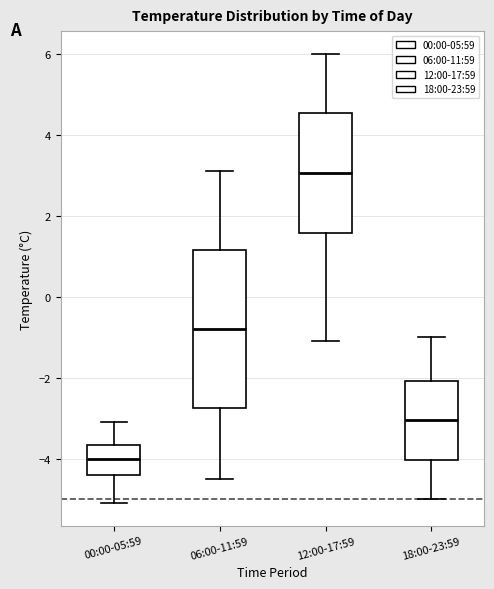

Reading left to right, transcribe this box plot: for each box, give where its median line is, the range the box spans, and where its two whiskers end, as read against the y-axis. The values are not printed on the chart, so give them approximately, as read against the axis.

00:00-05:59: median -4.0, box -4.4 to -3.6, whiskers -5.0 to -3.0
06:00-11:59: median -0.8, box -2.8 to 1.2, whiskers -4.4 to 3.2
12:00-17:59: median 3.0, box 1.6 to 4.6, whiskers -1.0 to 6.0
18:00-23:59: median -3.0, box -4.0 to -2.0, whiskers -5.0 to -1.0